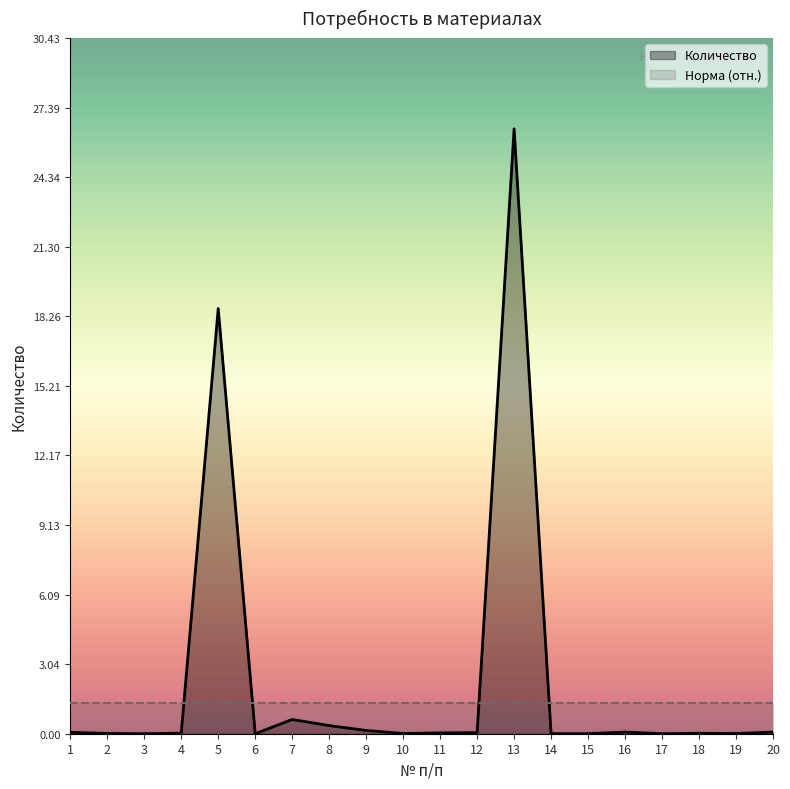

Where is the first local maximum?

5